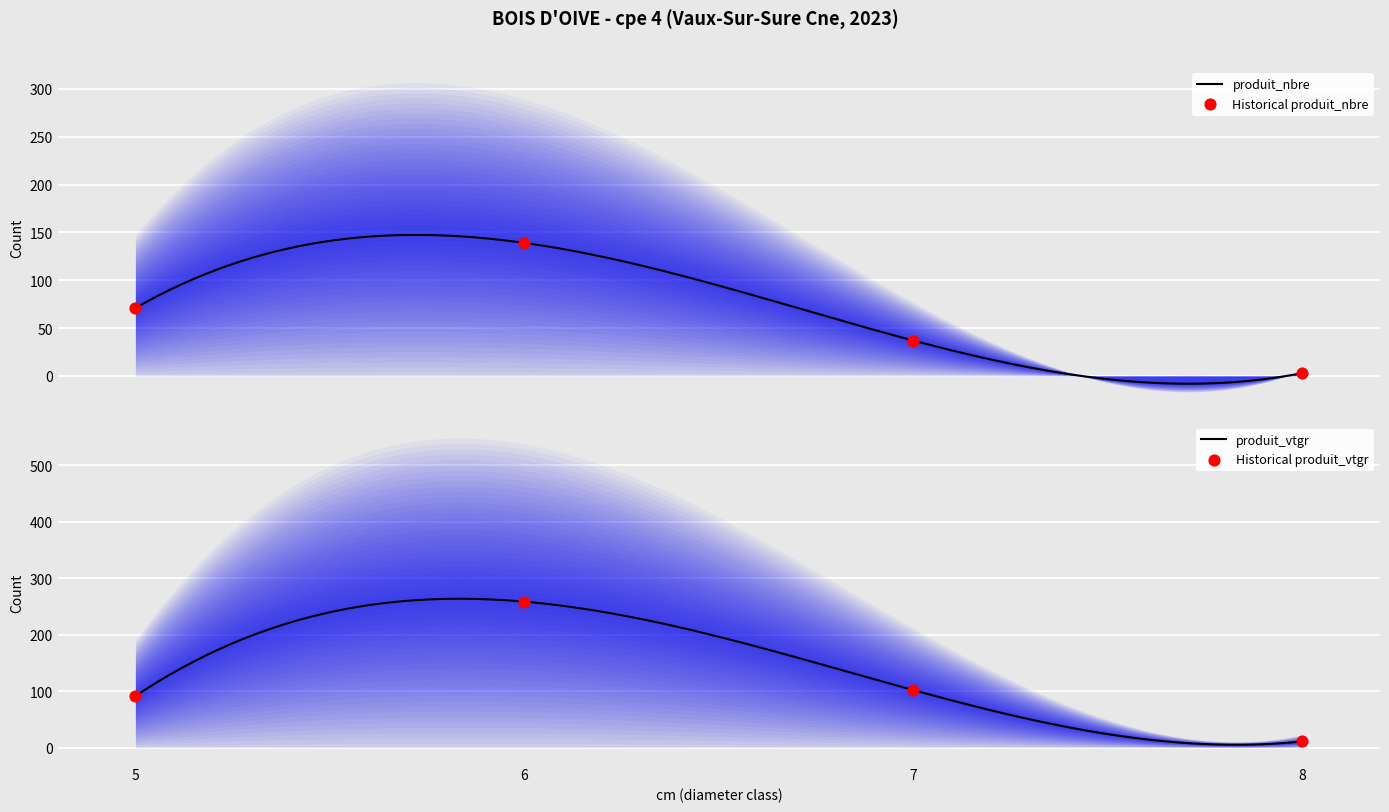

At how many categories does at least one series exceed 203?

1